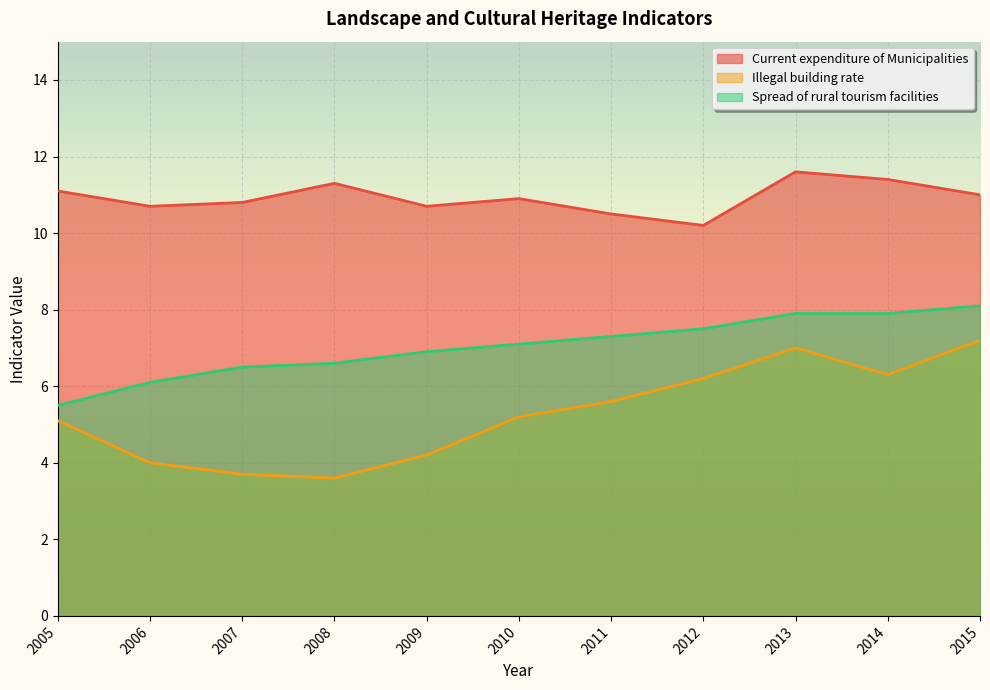

What value does the Current expenditure of Municipalities series have at 2007?

10.8